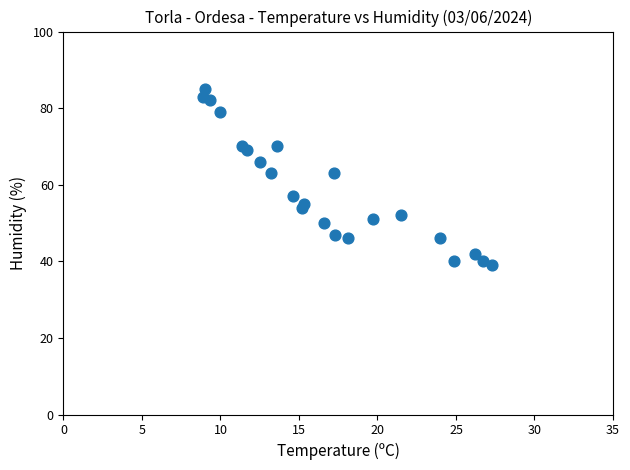

What is the range of Y values (max minus min)?

46